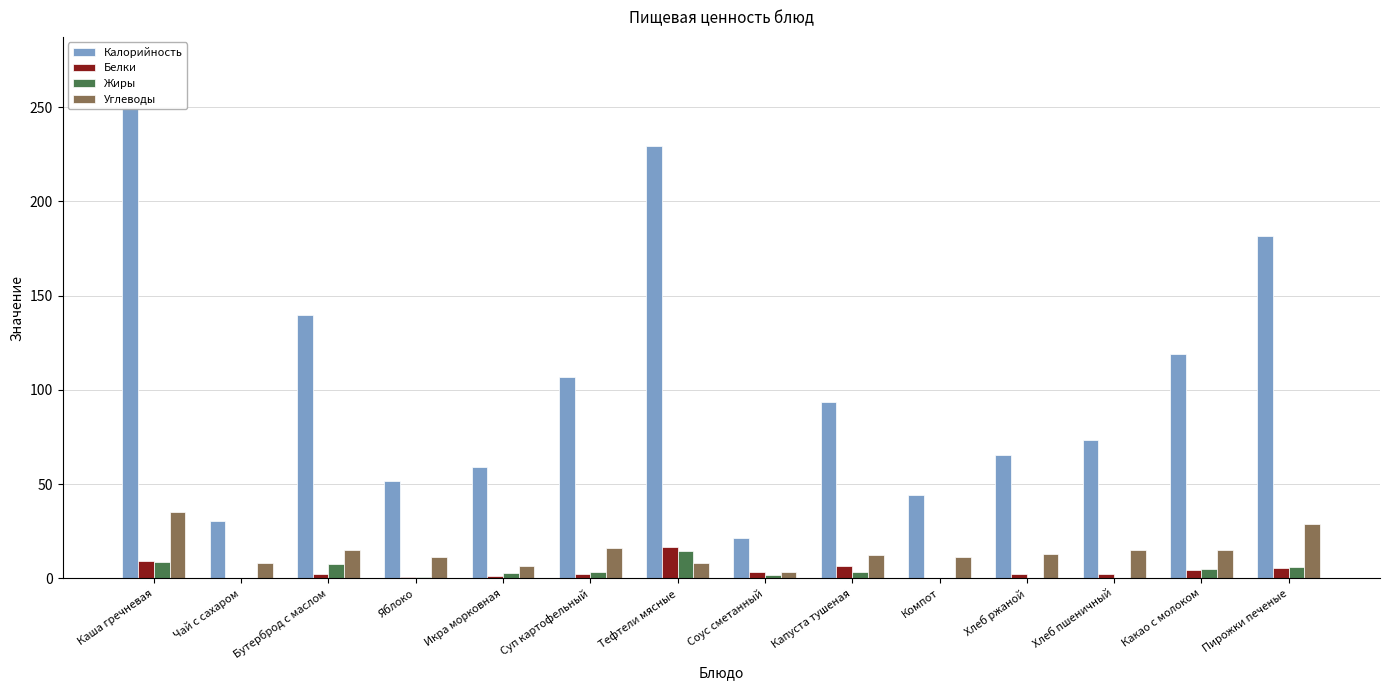

What are all the series names shown in the legend?

Калорийность, Белки, Жиры, Углеводы